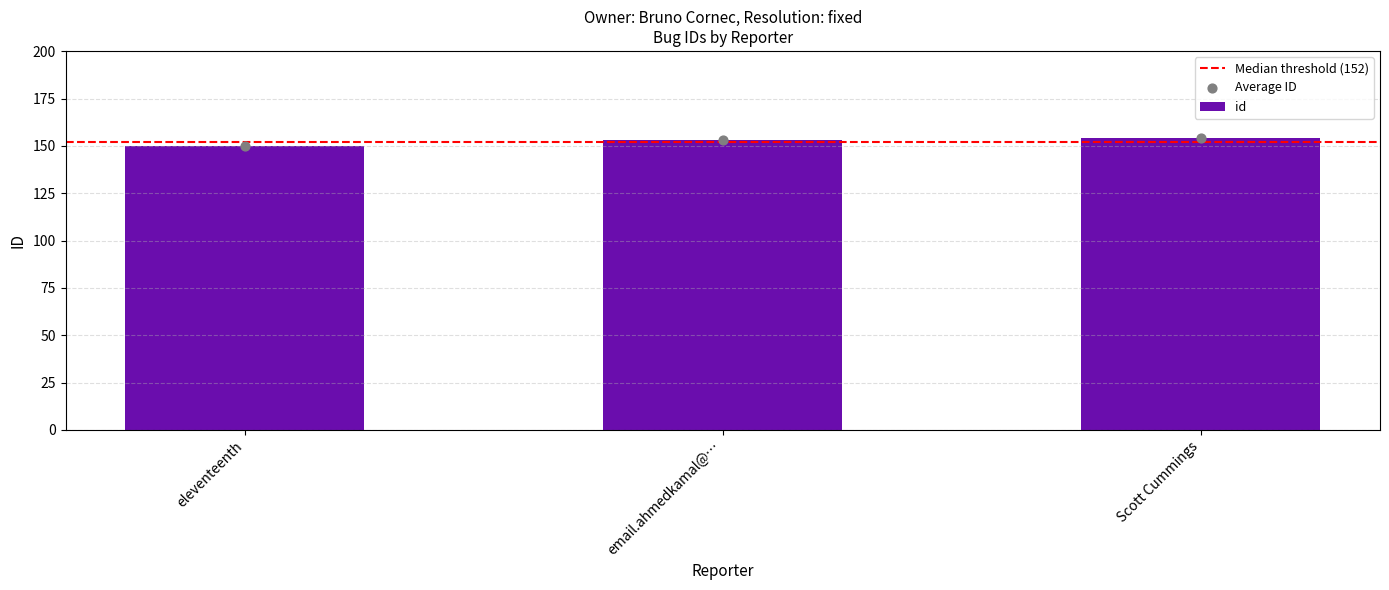

What is the change in value from email.ahmedkamal@… to Scott Cummings?

+1